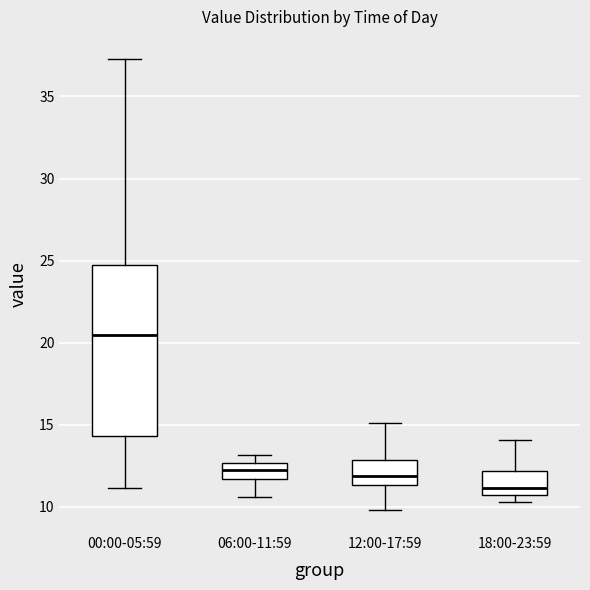

Comparing the boxes themselves (not the whiskers), which one is the tallest?

00:00-05:59